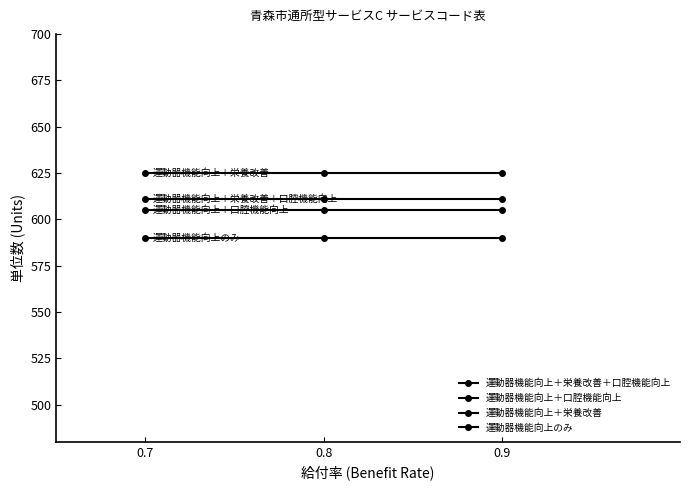

How many lines are shown in the chart?

4